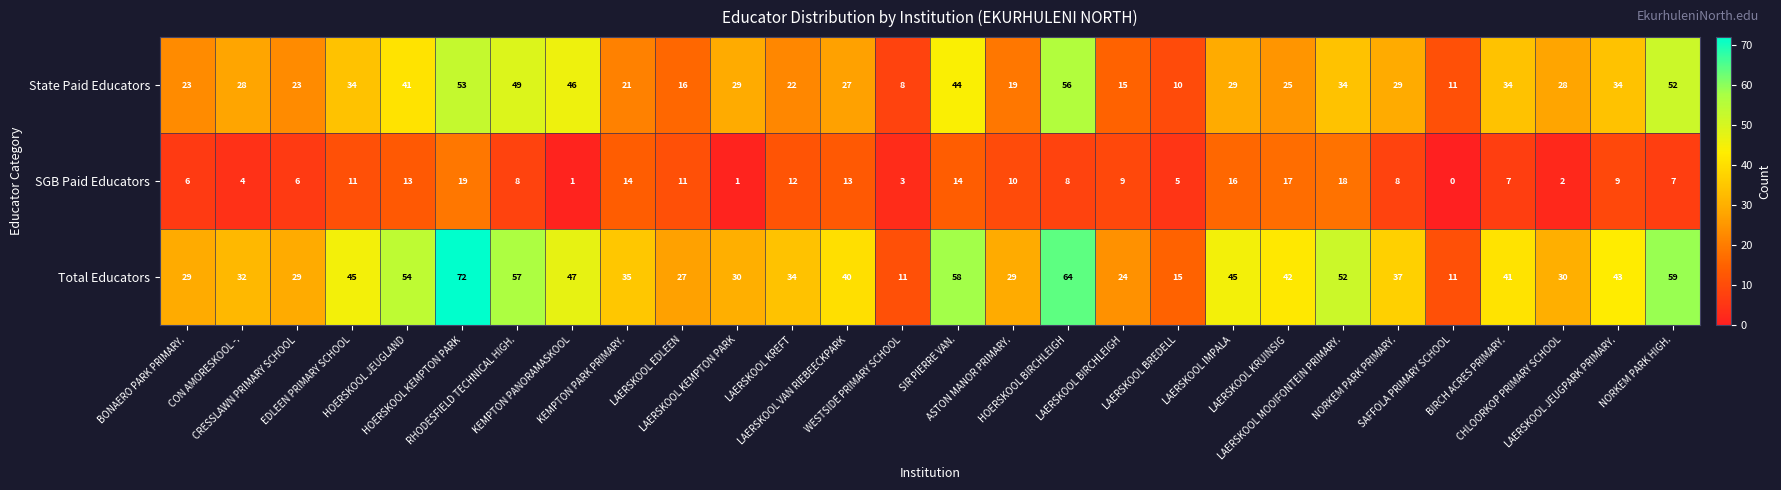

What is the sum of all State Paid Educators values?

840